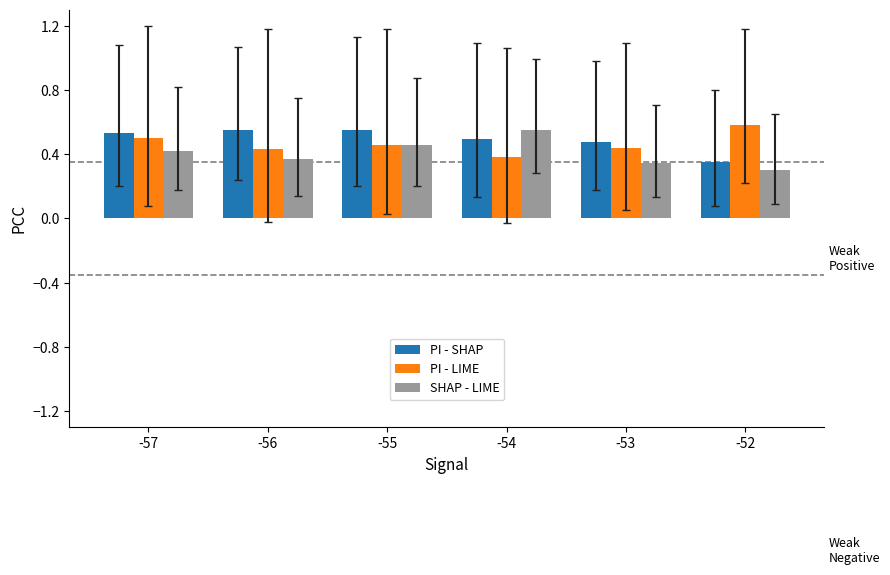

Rank the series at -56 from highest to lowest value.

PI - SHAP, PI - LIME, SHAP - LIME